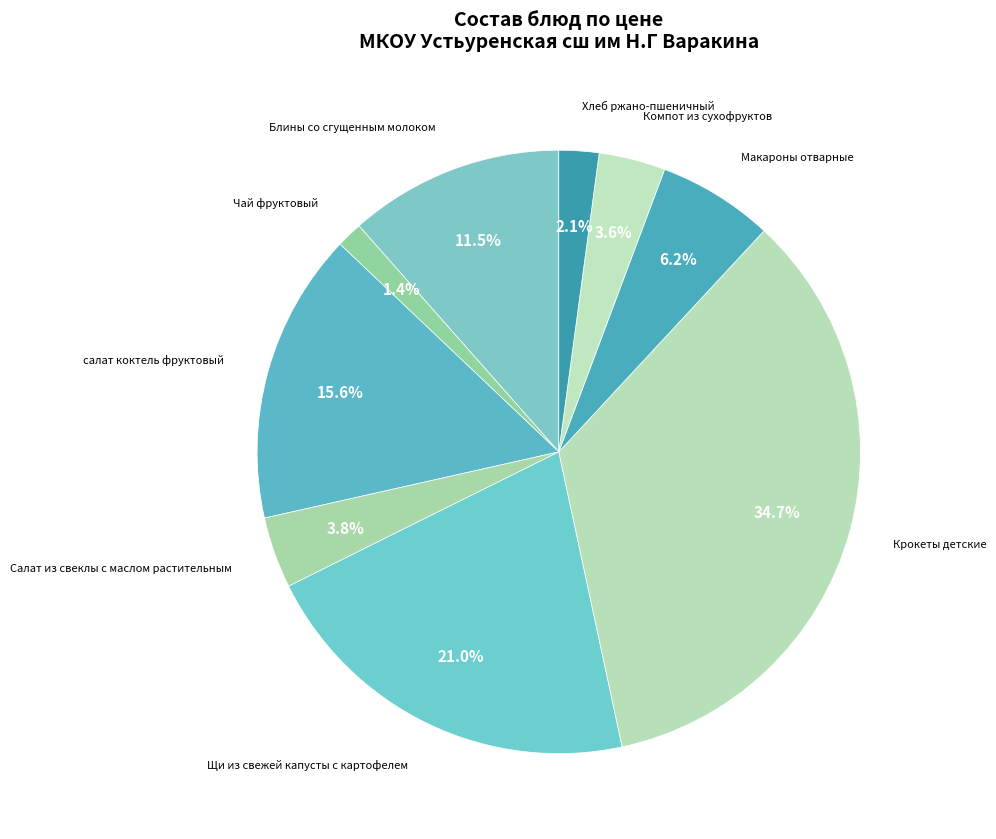

Which has a higher value, Компот из сухофруктов or Блины со сгущенным молоком?

Блины со сгущенным молоком